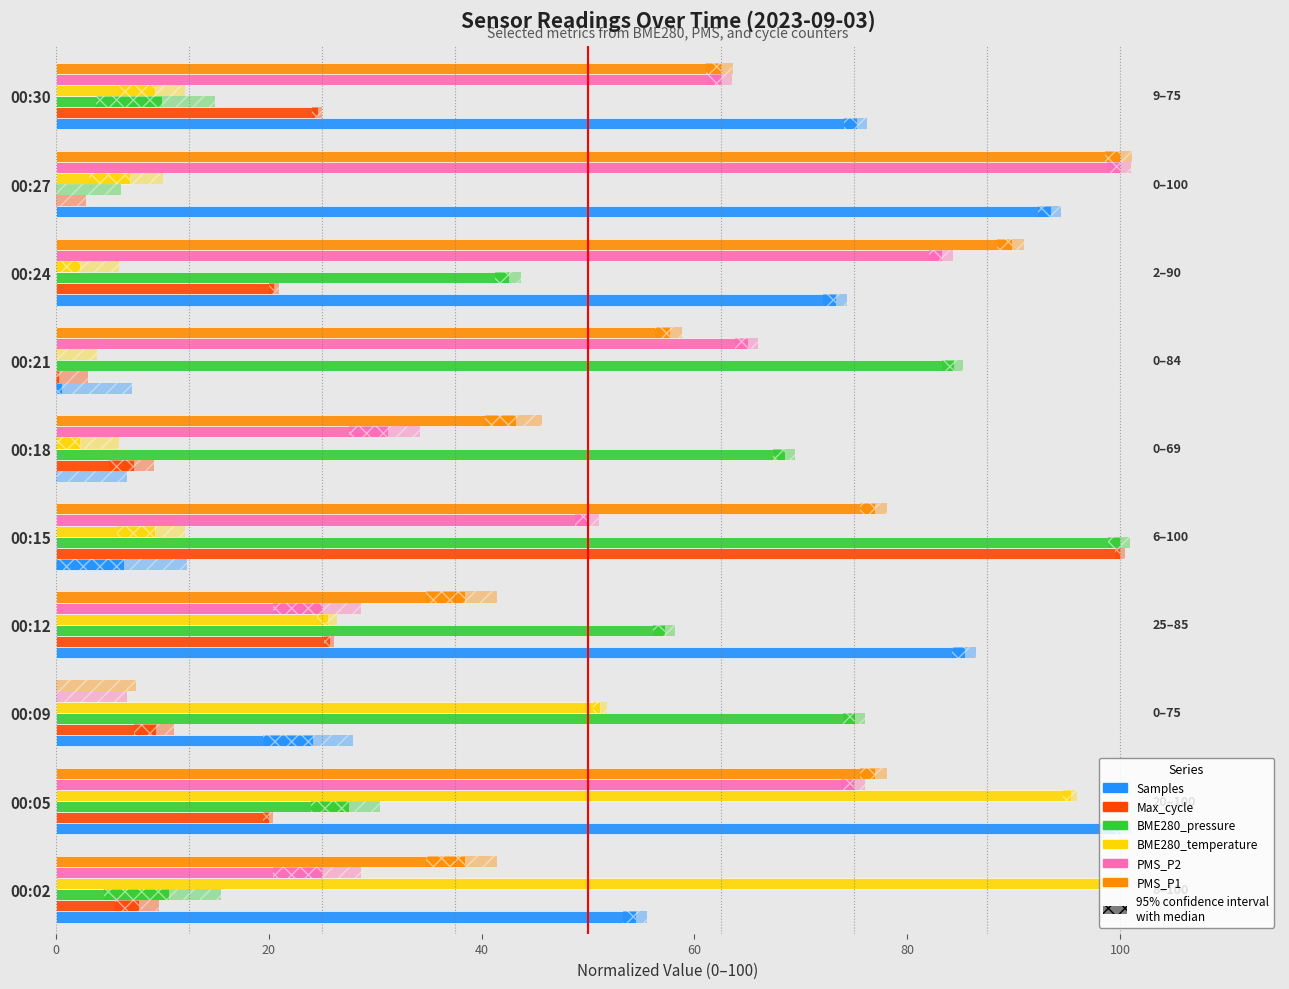

What is the total value across all series at 00:15?

342.7